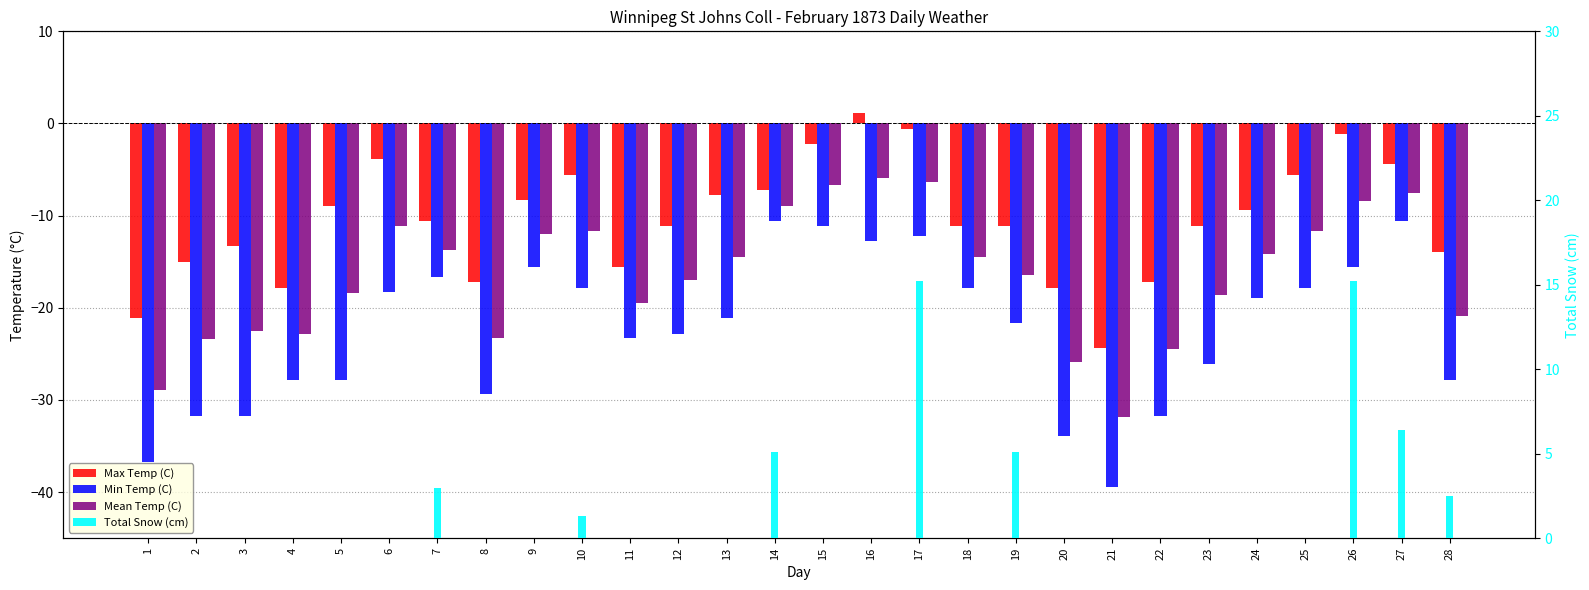

Is it true that Max Temp (C) equals -13.8 at 13?

False